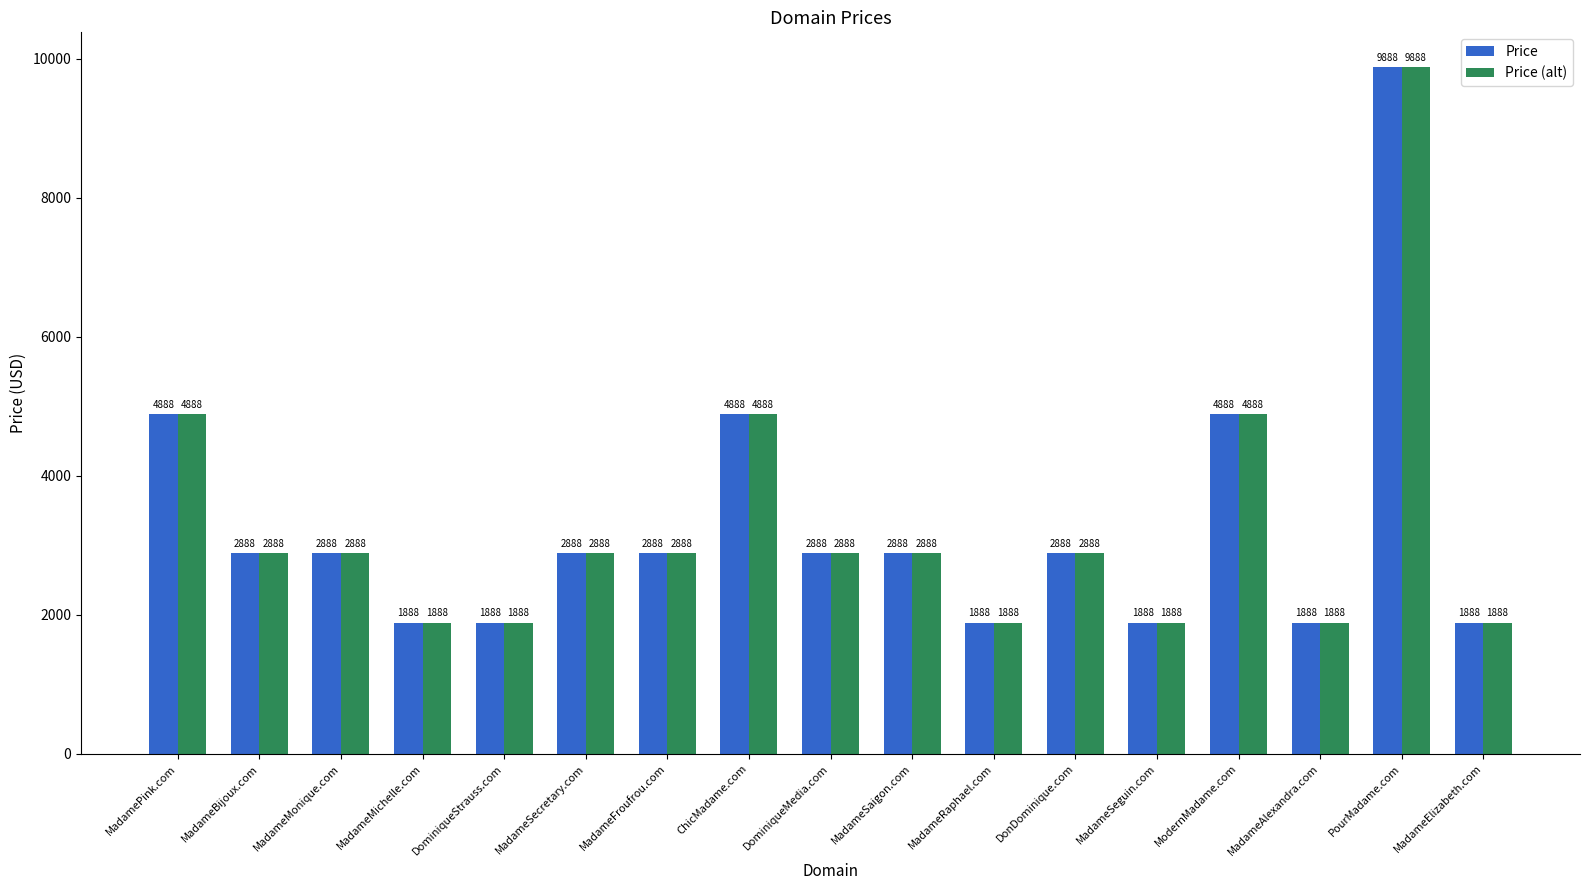

What is the difference between the maximum and minimum values in the Price series?

8000